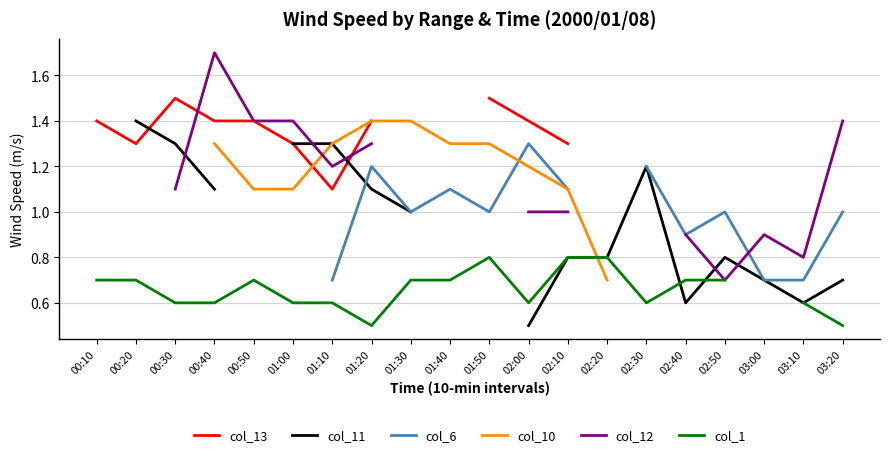

What is the maximum value for col_10?

1.4